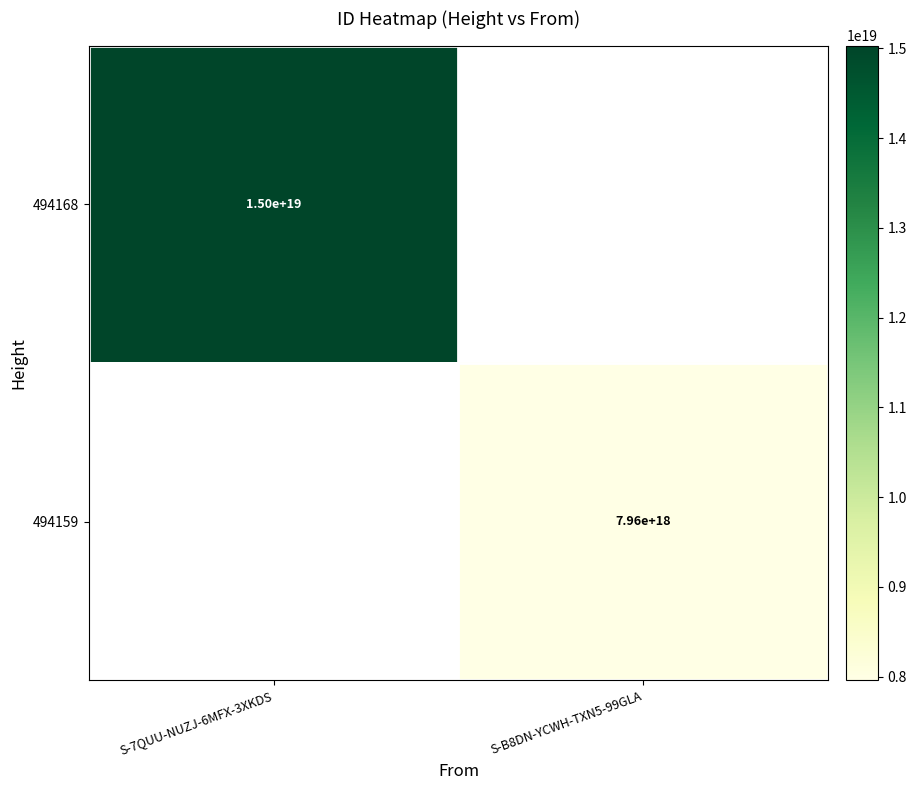

The value of 494159 at S-B8DN-YCWH-TXN5-99GLA is 7960000000000000000. True or false?

True